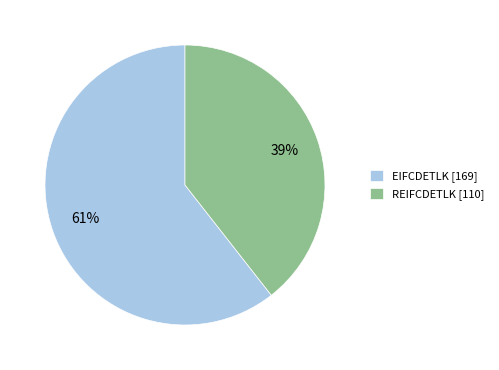

How many segments does this pie chart have?

2